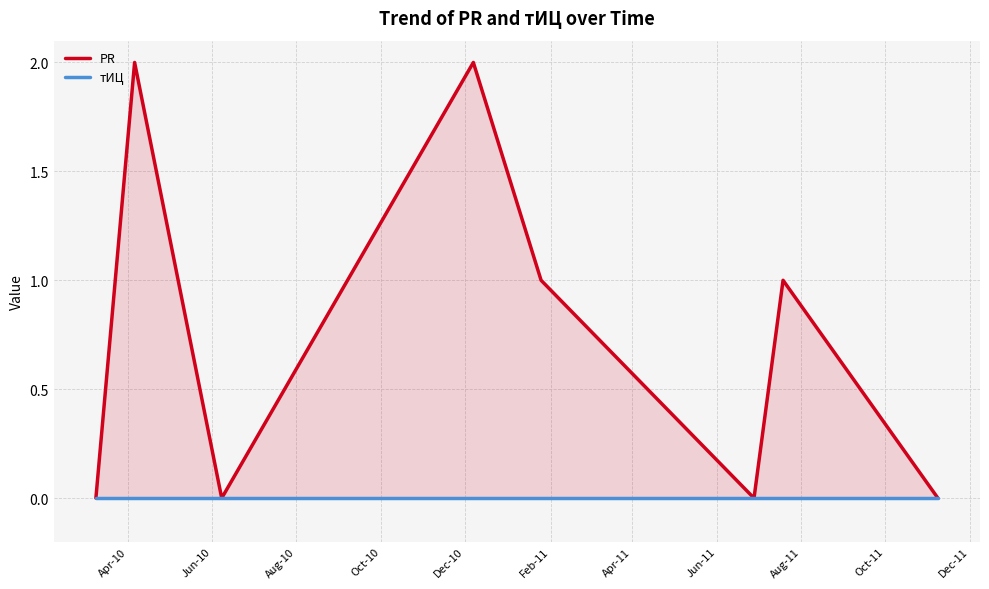

True or false: PR and тИЦ intersect in this chart.

False